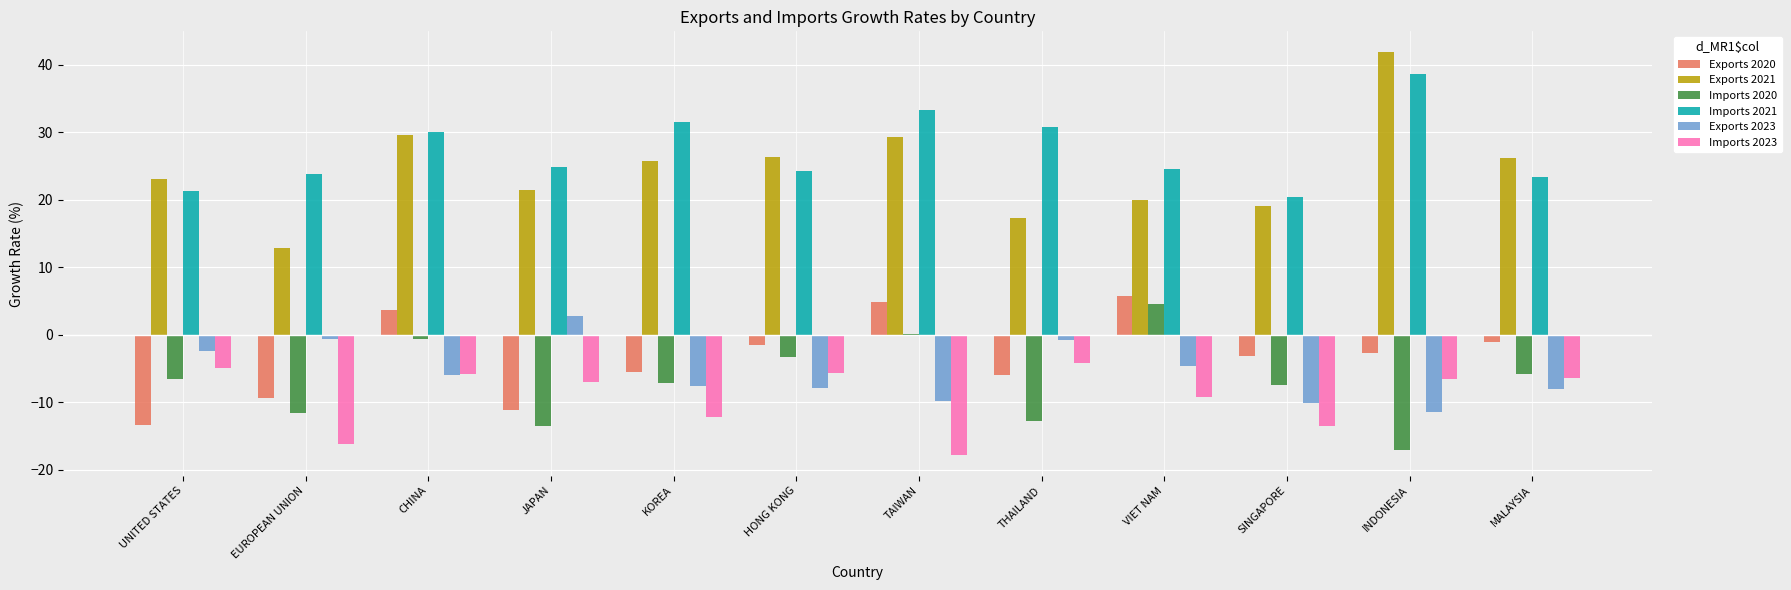

At which label does Imports 2023 first exceed -6?

UNITED STATES